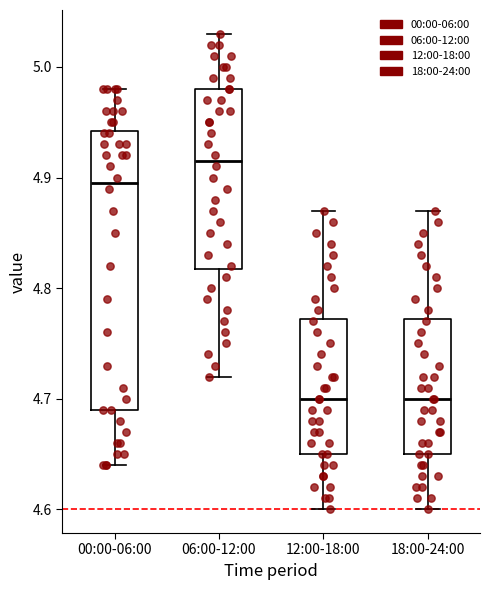

Comparing the boxes themselves (not the whiskers), which one is the tallest?

00:00-06:00